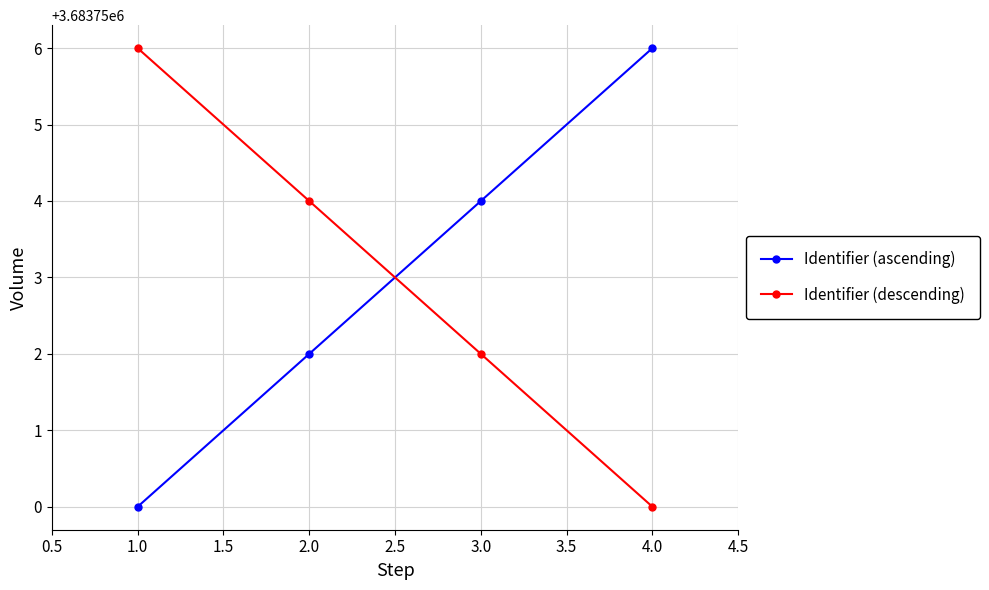

At which label is Identifier (ascending) closest to 3683753?

2.0